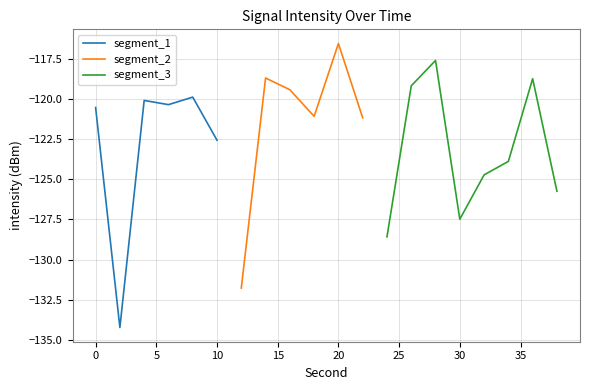

Is it true that the value at 8 is -119.9?

True